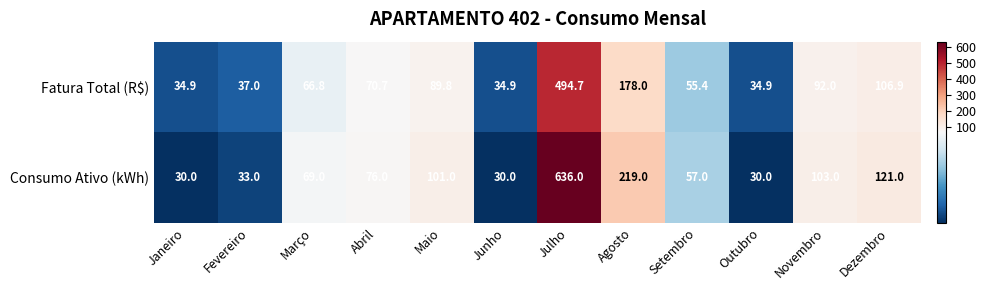

What is the difference between the second highest and second lowest values in the Fatura Total (R$) series?

143.1